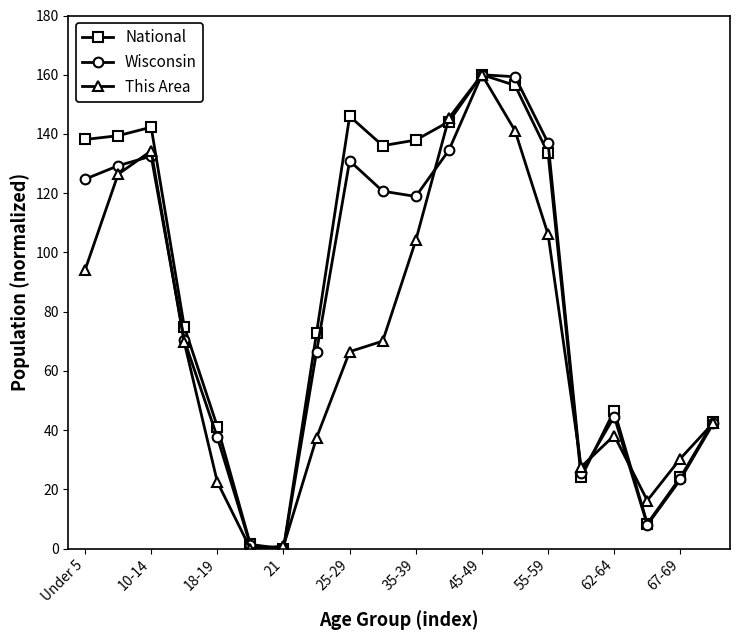

What is the maximum value shown in the chart?

160.0